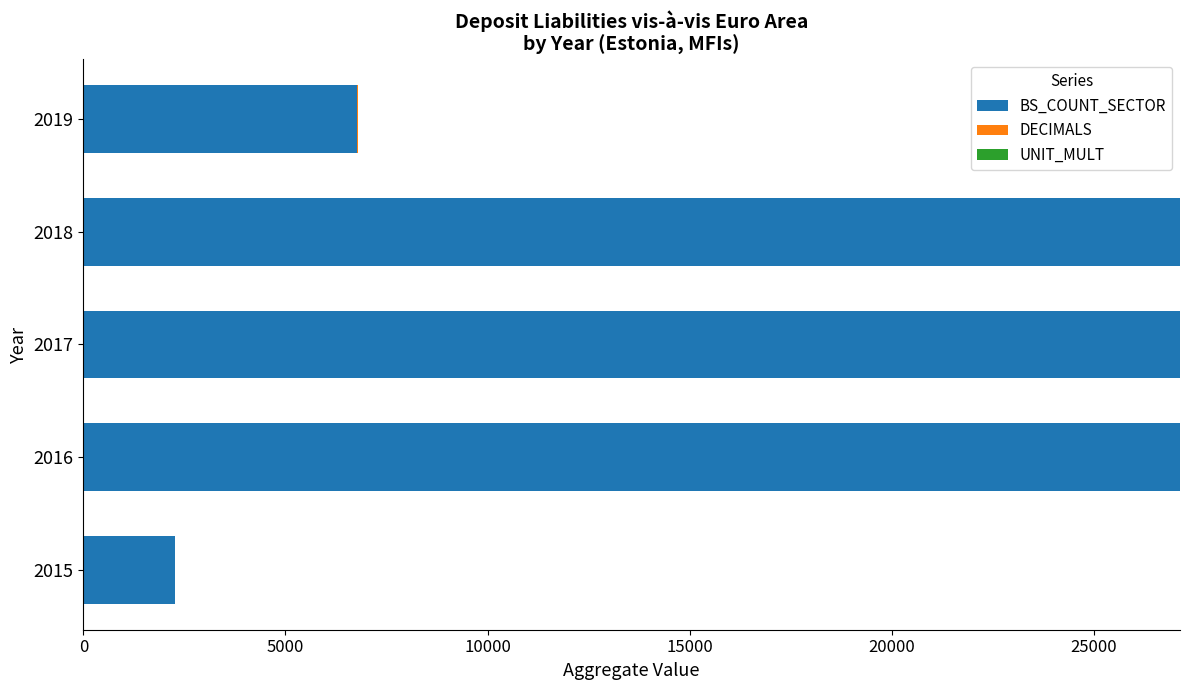

The value of BS_COUNT_SECTOR at 2017 is 27120. True or false?

True